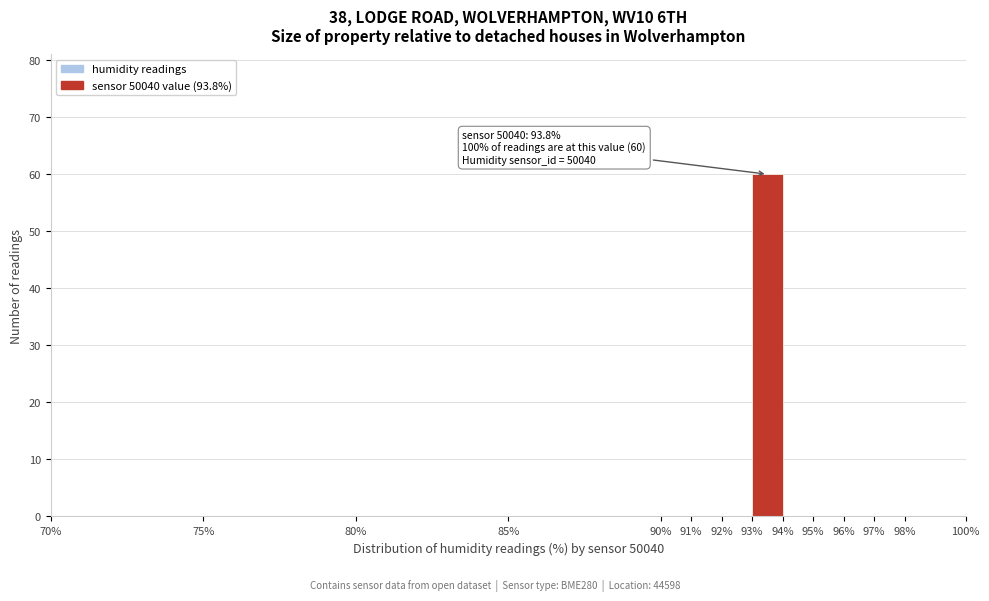

Which range on the x-axis has the tallest bar?

93% to 94%